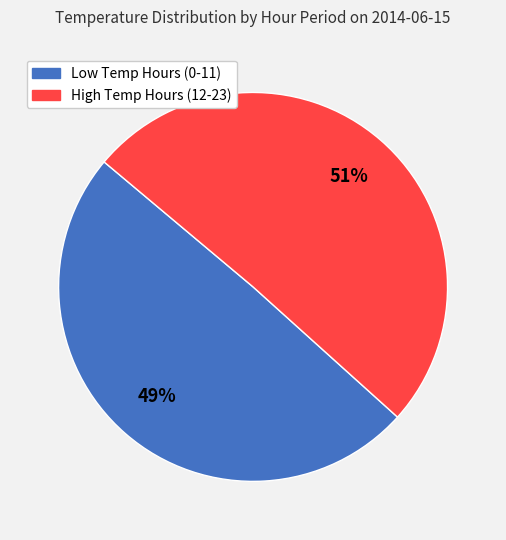

To the nearest percent, what is the average slice percentage?

50%